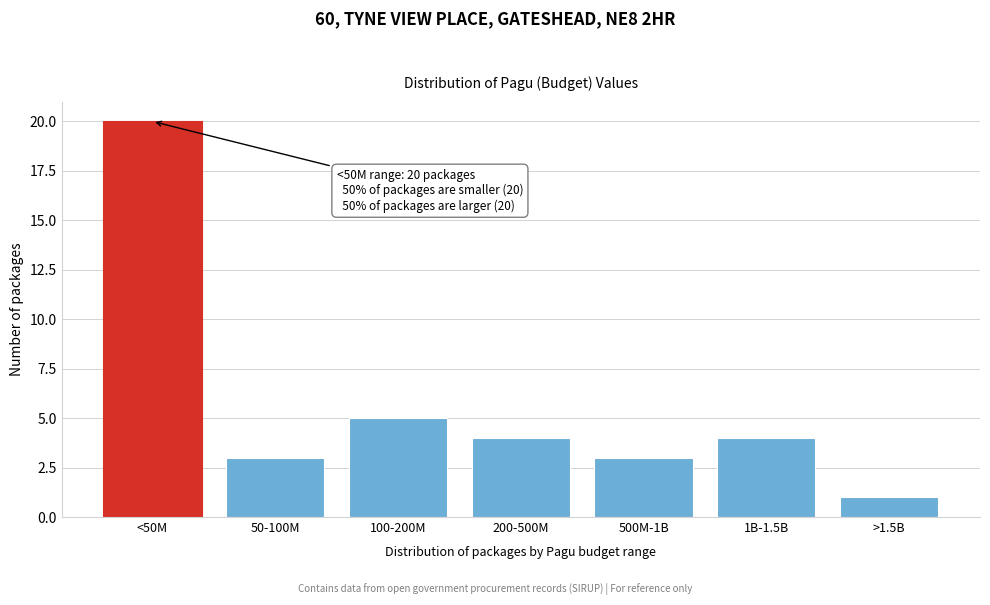

Reading right to left, transcribe all the data shown in this chart.

>1.5B=1	1B-1.5B=4	500M-1B=3	200-500M=4	100-200M=5	50-100M=3	<50M=20